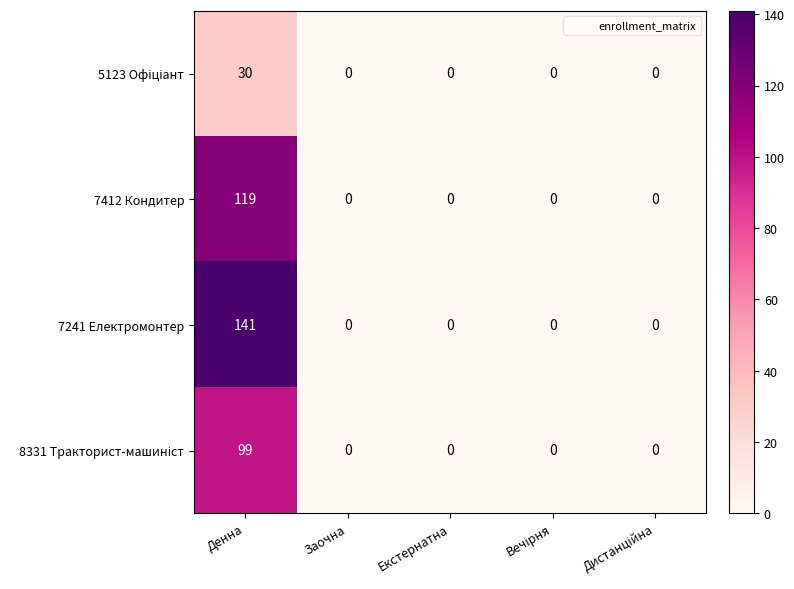

What is the average value of the 7241 Електромонтер series?

28